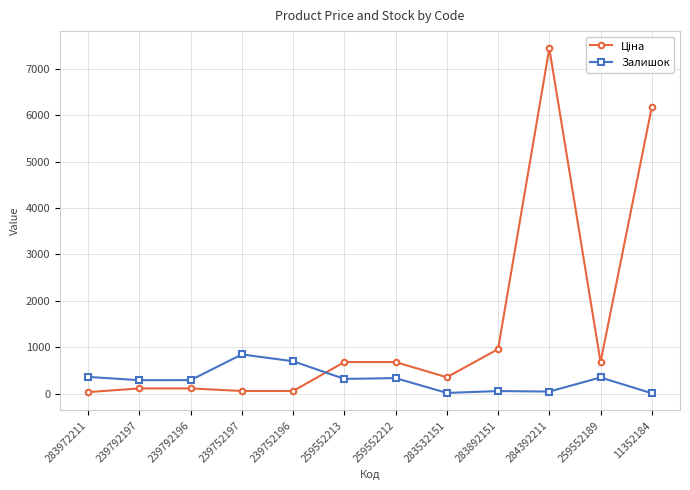

Which category has the highest value across all series?

284392211